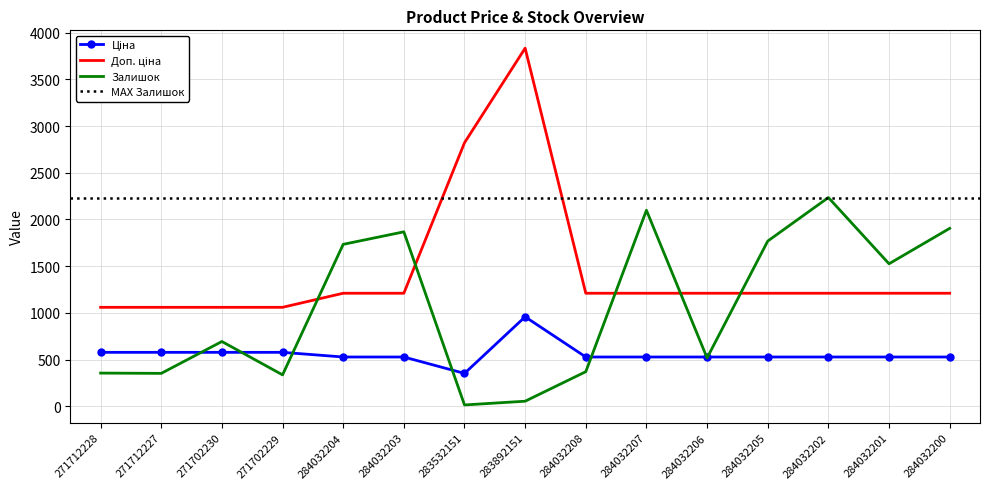

Does the chart have visible grid lines?

Yes